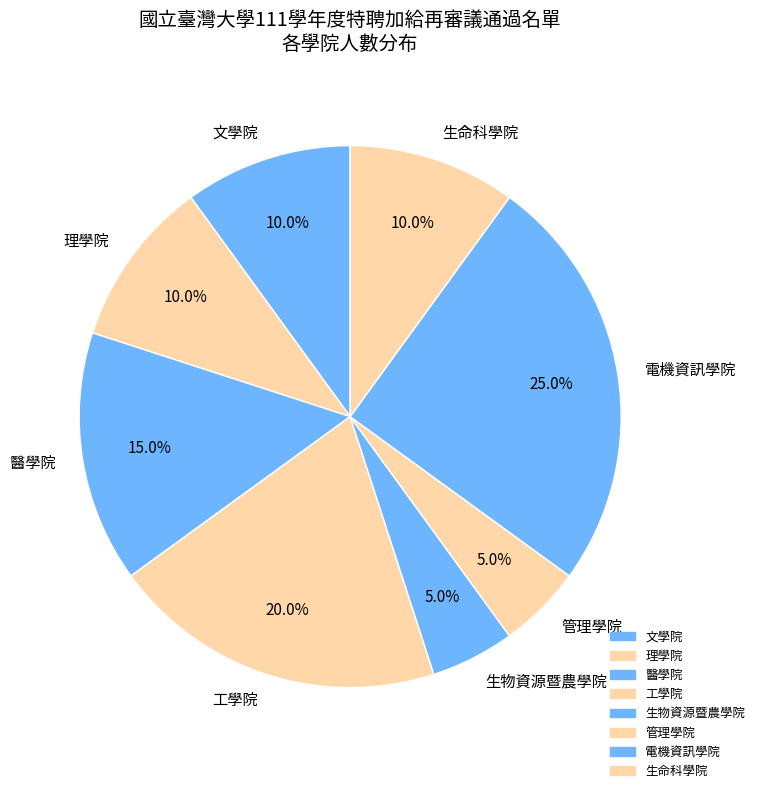

Is 電機資訊學院 the majority of the pie?

No